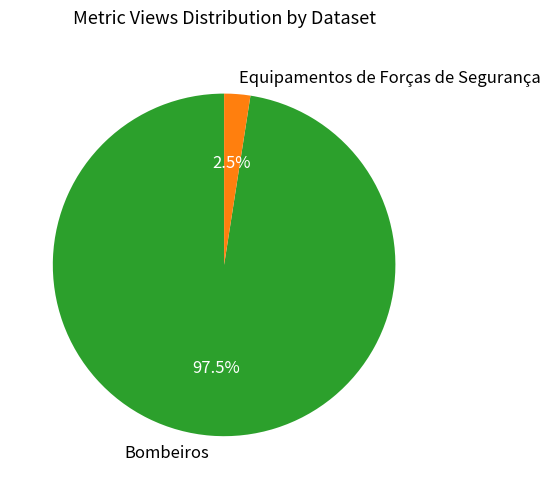

What percentage is NOT represented by Bombeiros?

2.5%